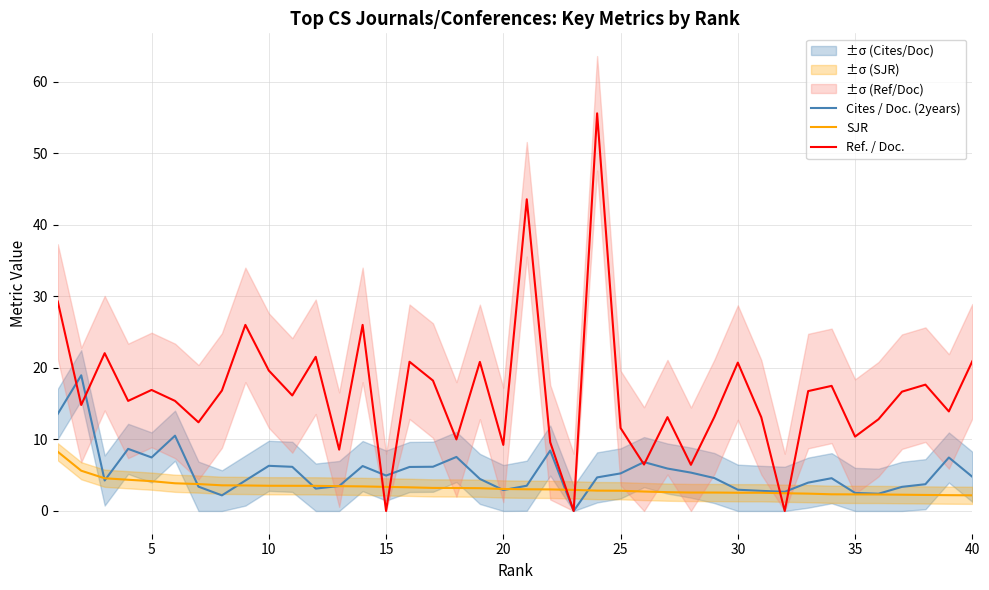

What is the average value of the Ref. / Doc. series?

16.5